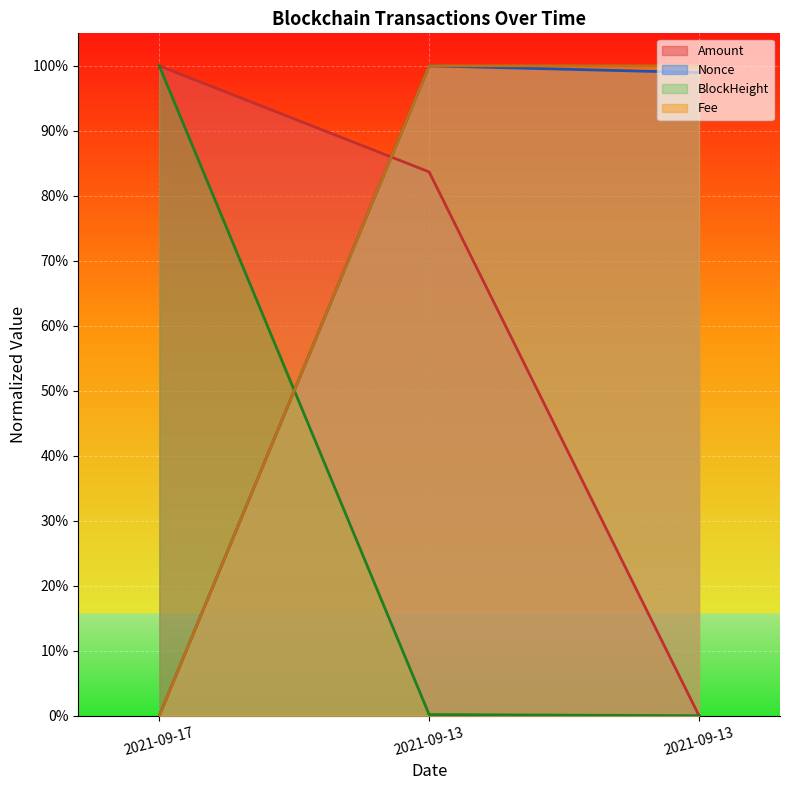

Is it true that BlockHeight equals 1.4 at 2021-09-17?

False